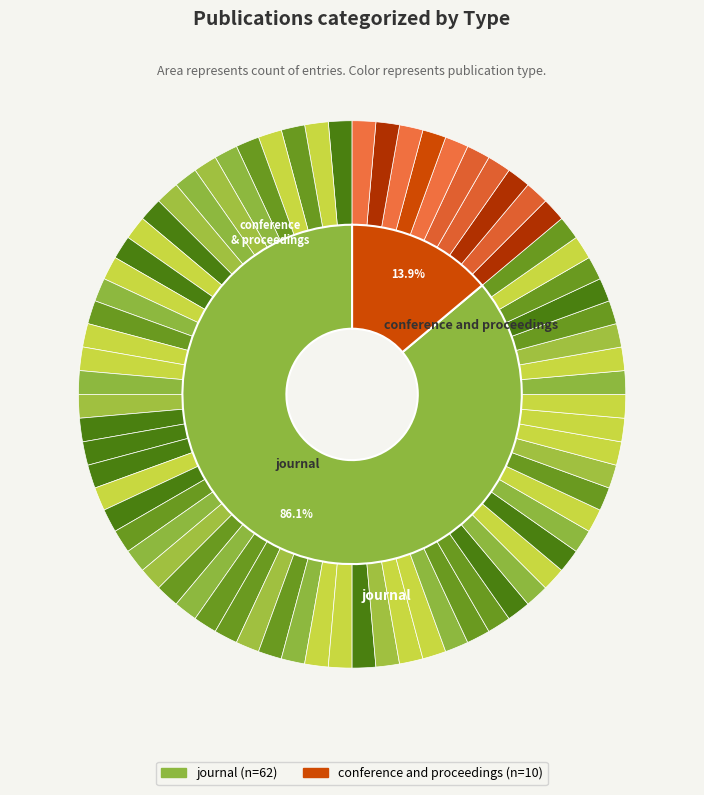

Rank the categories by value from highest to lowest.

journal, conference and proceedings